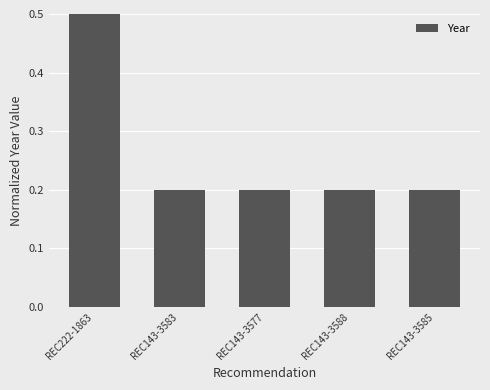

True or false: the data shows 0.1 at REC143-3585.

False